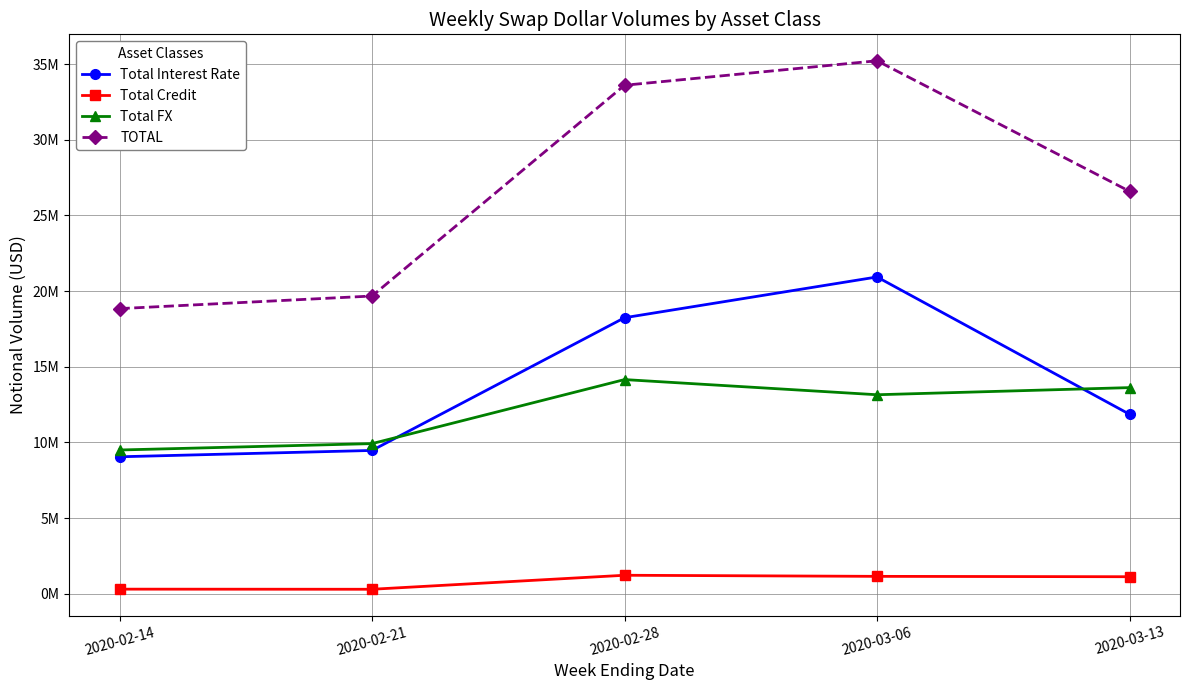

What is the sum of all Total FX values?

60326338